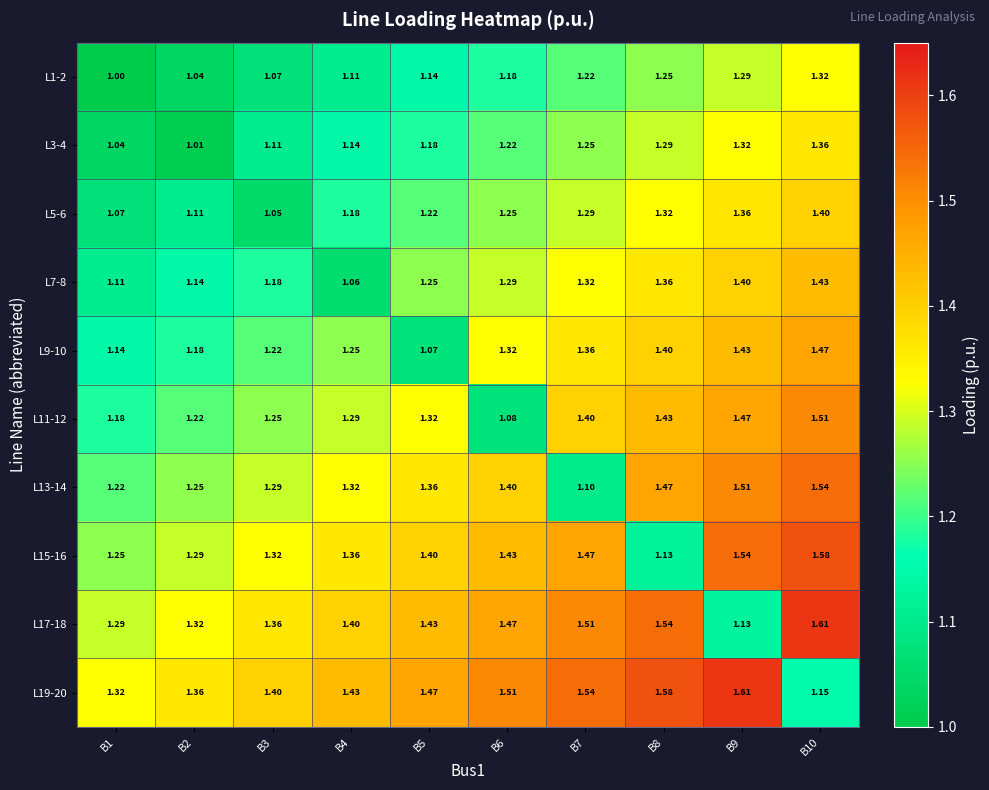

Which series has the largest range (max minus min)?

L17-18